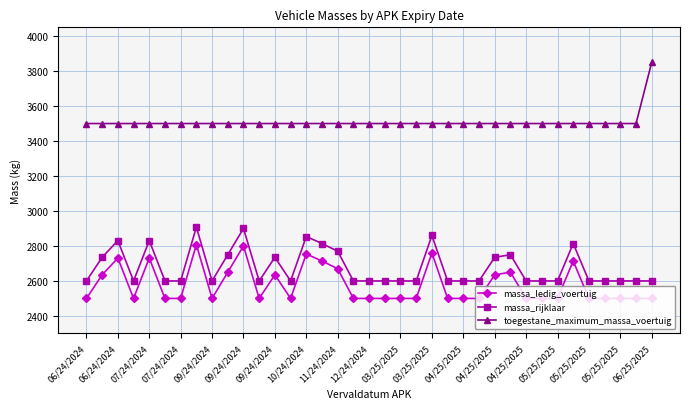

Rank the series by their maximum value, from lowest to highest.

massa_ledig_voertuig, massa_rijklaar, toegestane_maximum_massa_voertuig